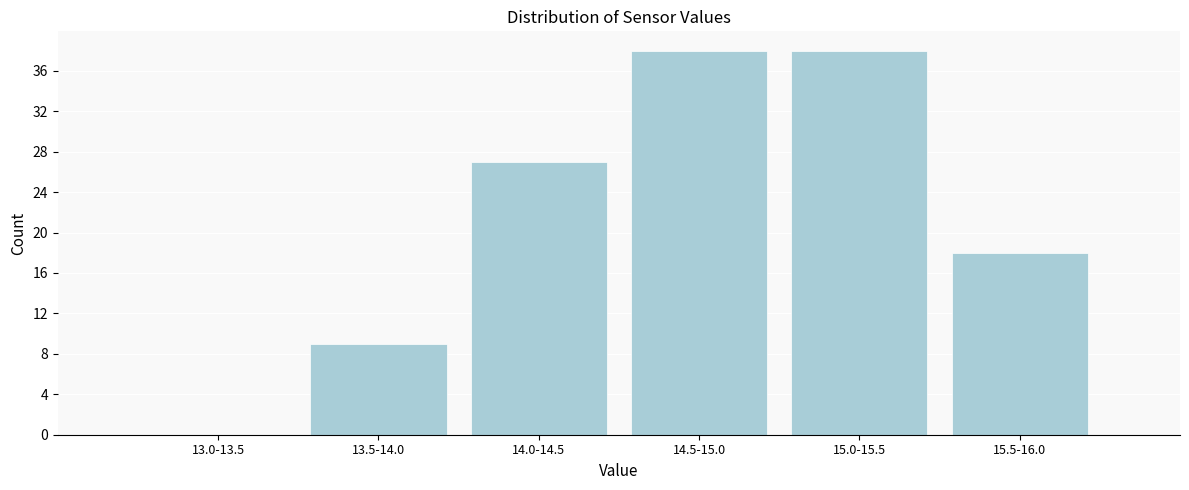

Reading left to right, what are all the values shown in this chart?

13.0-13.5=0	13.5-14.0=9	14.0-14.5=27	14.5-15.0=38	15.0-15.5=38	15.5-16.0=18